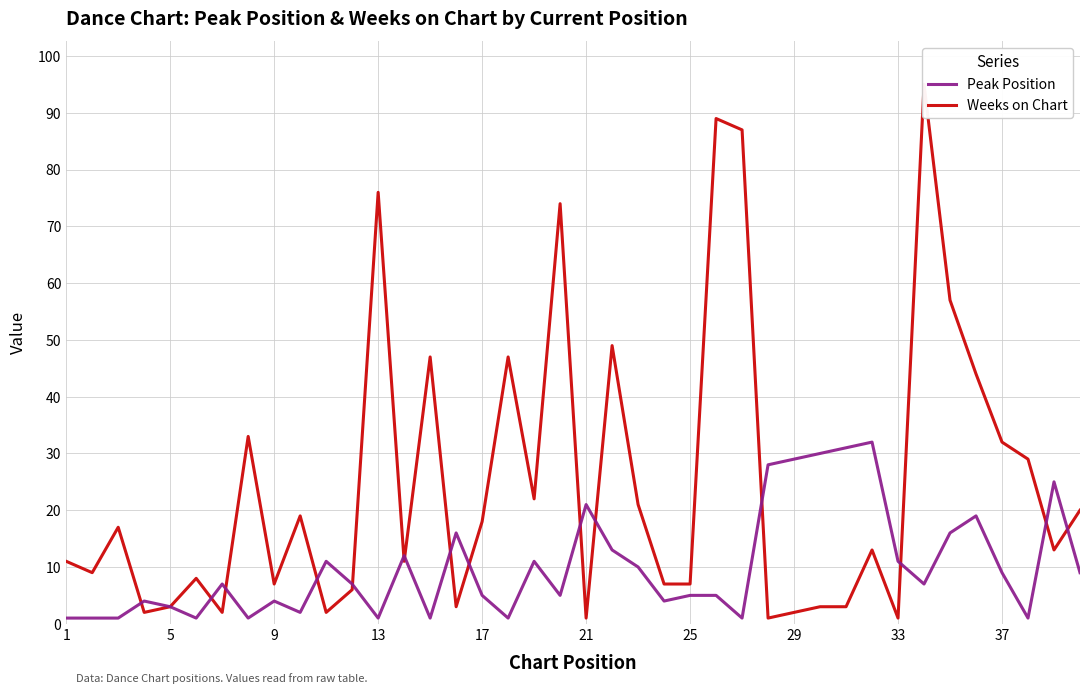

Reading left to right, what are all the values shown in this chart?

Peak Position: 1	1	1	4	3	1	7	1	4	2	11	7	1	12	1	16	5	1	11	5	21	13	10	4	5	5	1	28	29	30	31	32	11	7	16	19	9	1	25	9
Weeks on Chart: 11	9	17	2	3	8	2	33	7	19	2	6	76	11	47	3	18	47	22	74	1	49	21	7	7	89	87	1	2	3	3	13	1	95	57	44	32	29	13	20